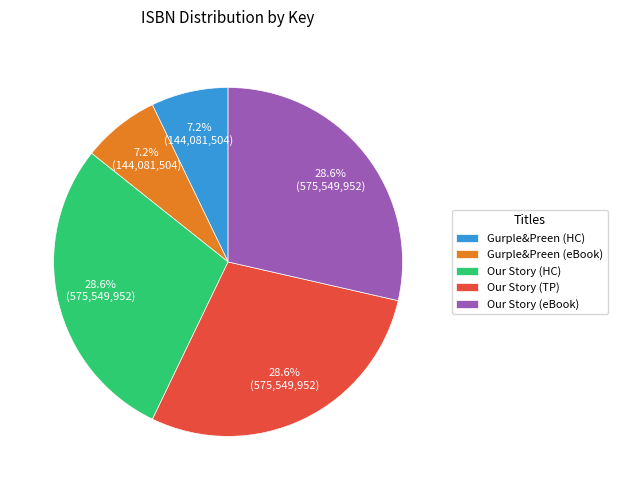

Is there any slice that represents more than half of the pie?

No